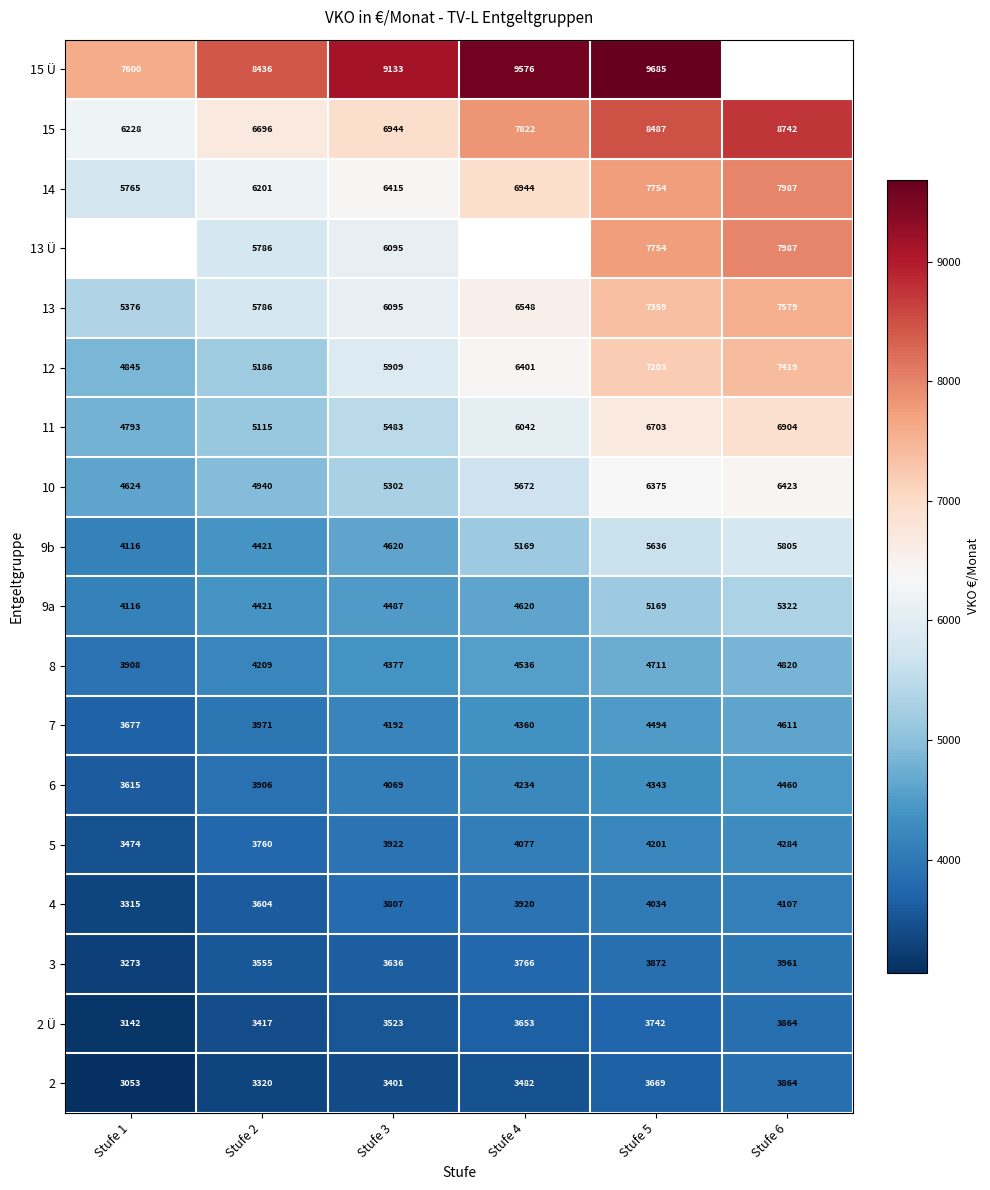

At which category is the sum across all series the highest?

Stufe 5